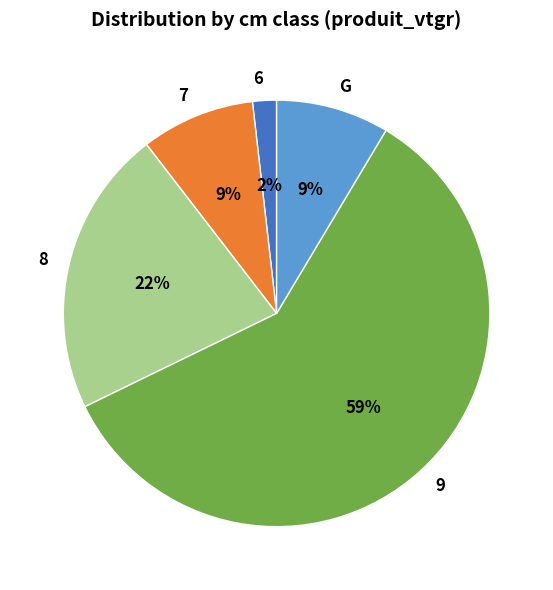

Which slice is the smallest?

6